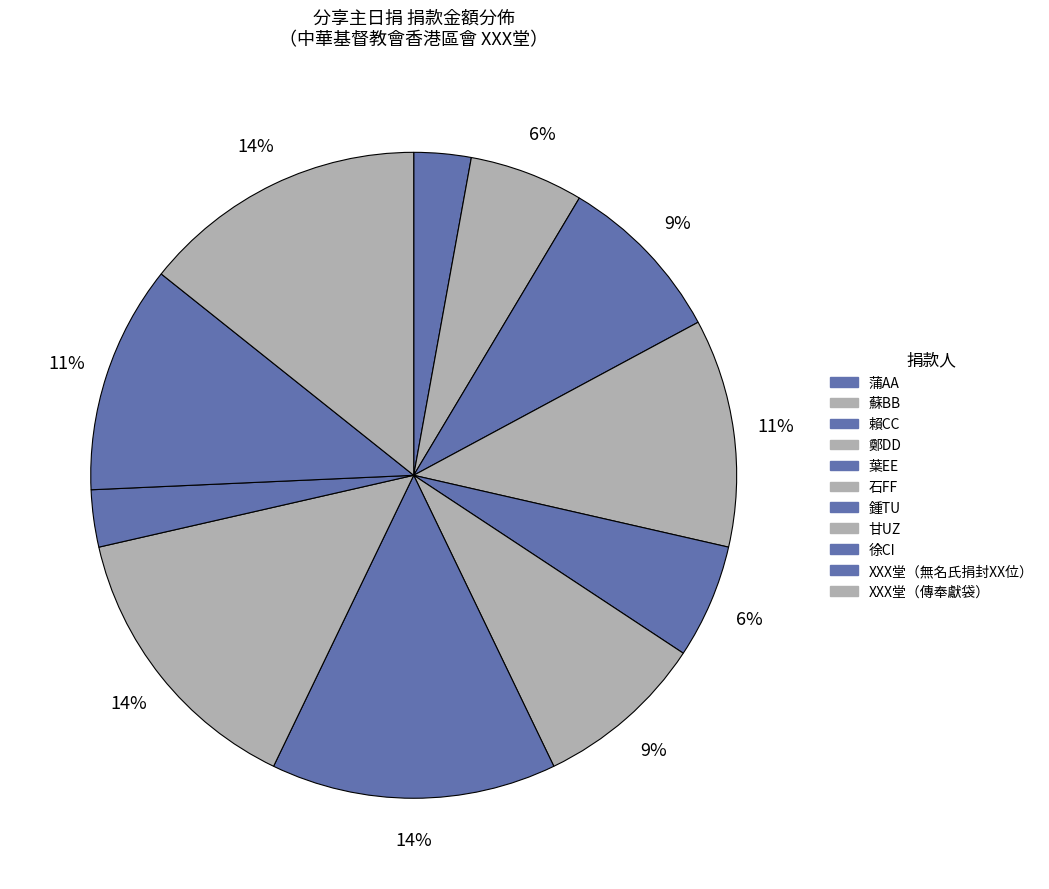

Is there any slice that represents more than half of the pie?

No